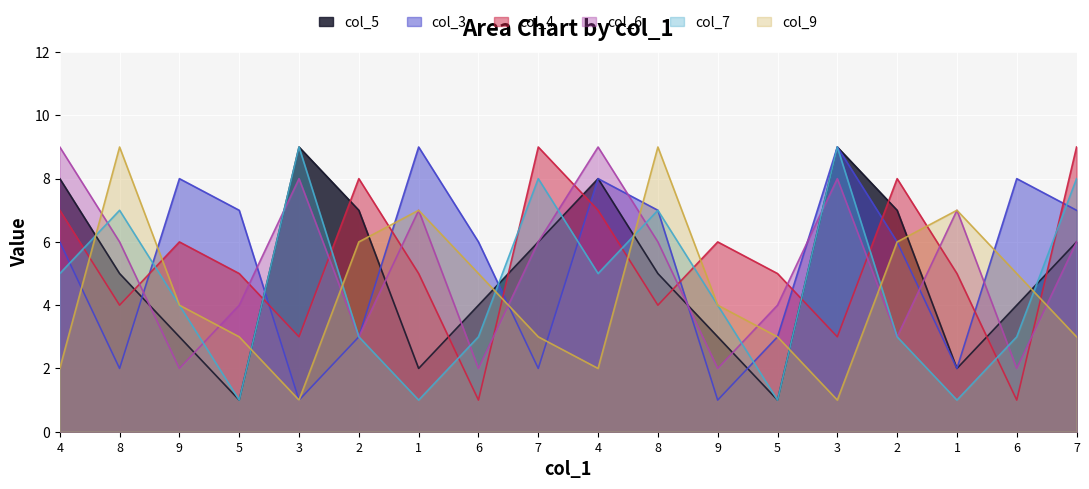

How many series are shown in this chart?

6